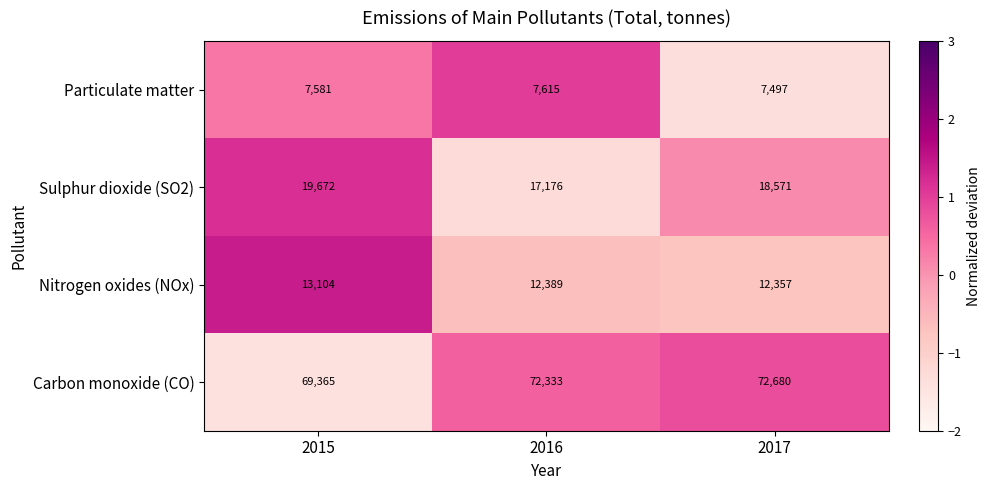

What is the difference between the maximum and second lowest values in the Sulphur dioxide (SO2) series?

1101